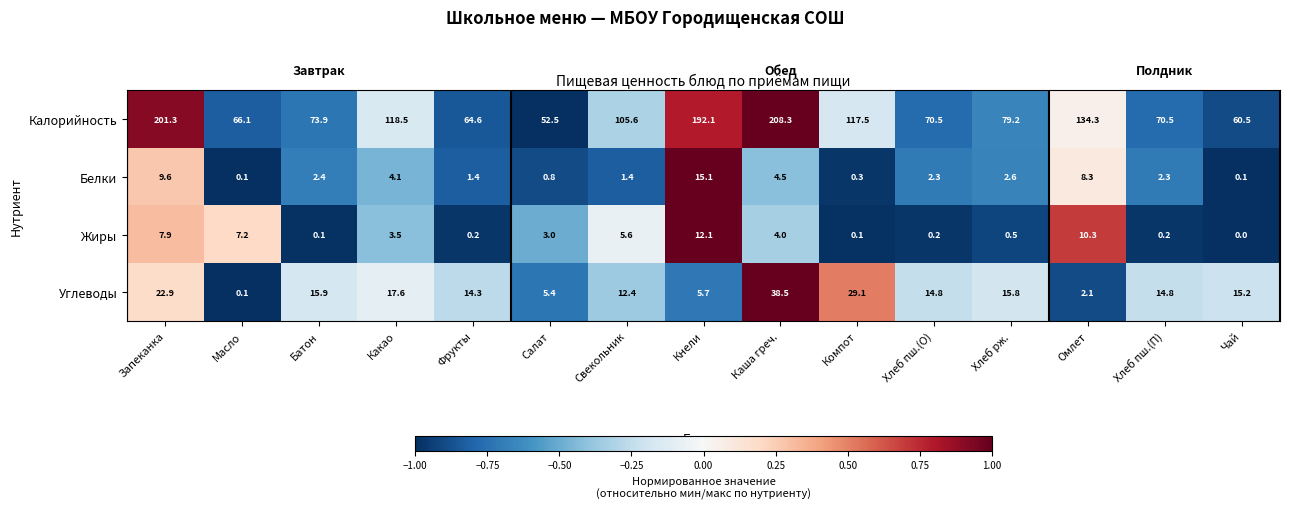

At which label is Калорийность closest to 130?

Омлет